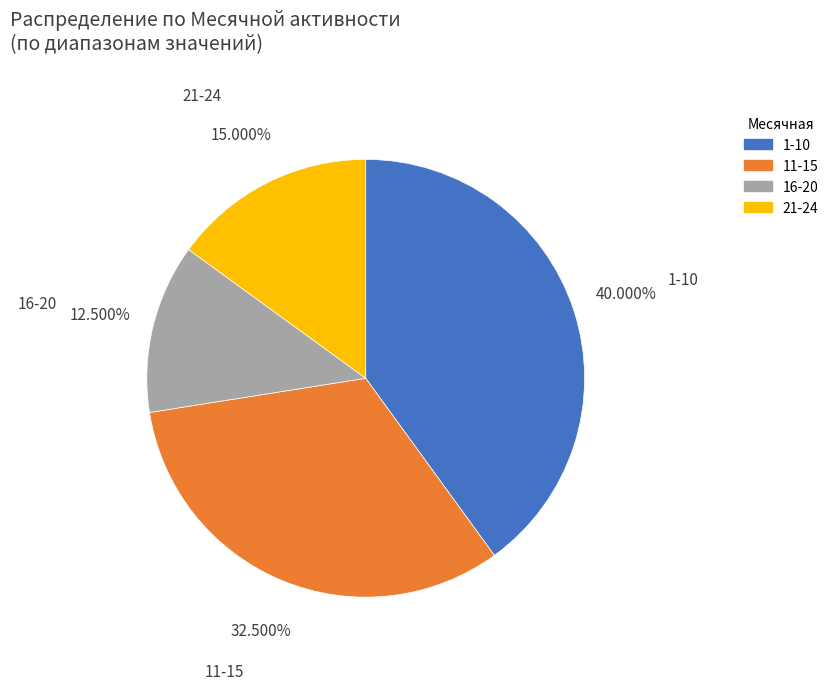

Is the sum of 1-10 and 16-20 greater than half?

Yes